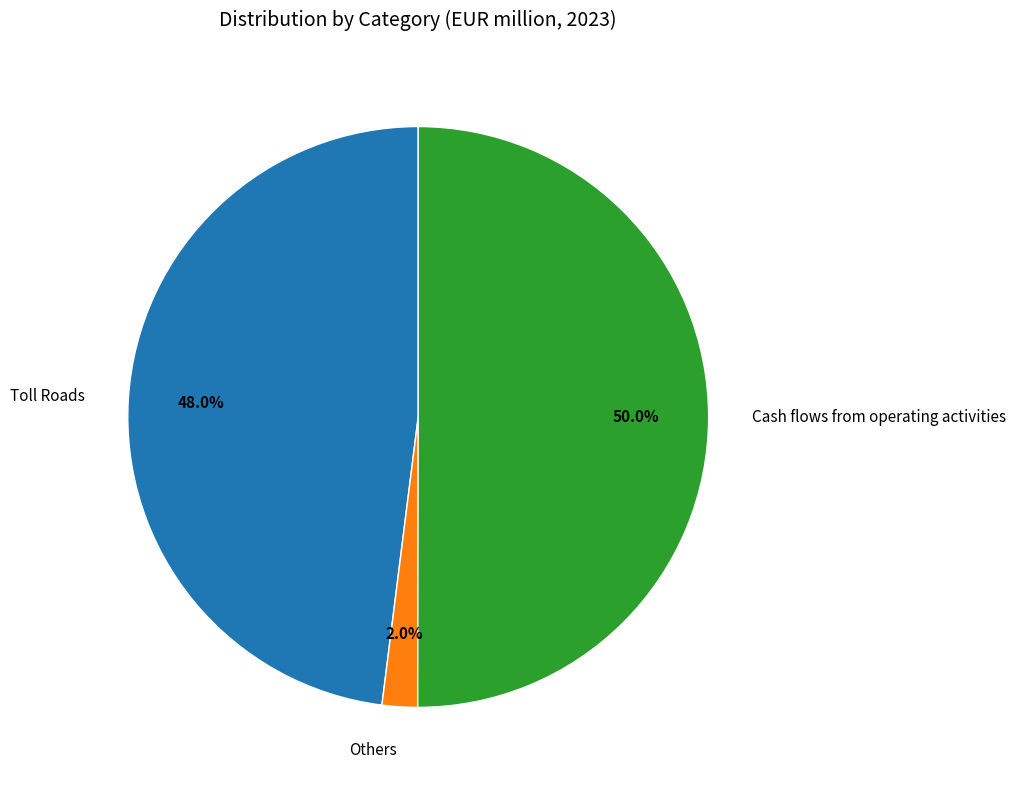

Which has a higher value, Cash flows from operating activities or Others?

Cash flows from operating activities